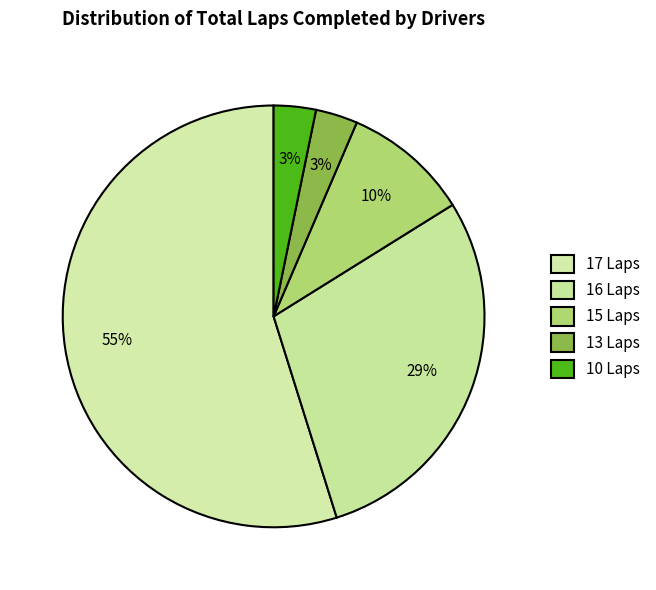

How many segments does this pie chart have?

5